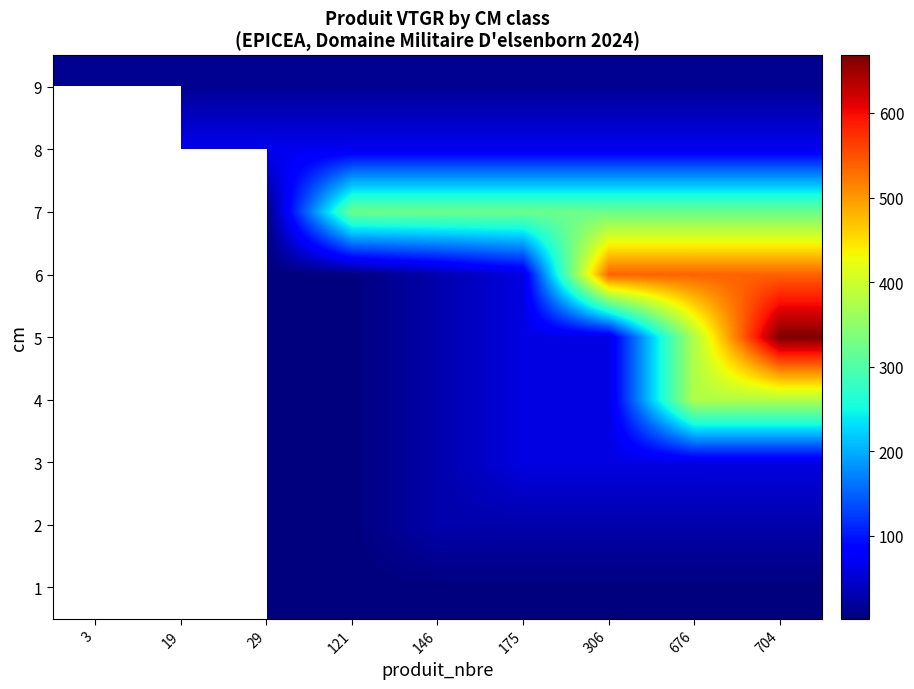

What is the difference between the 6 values at 29 and 676?

536.2